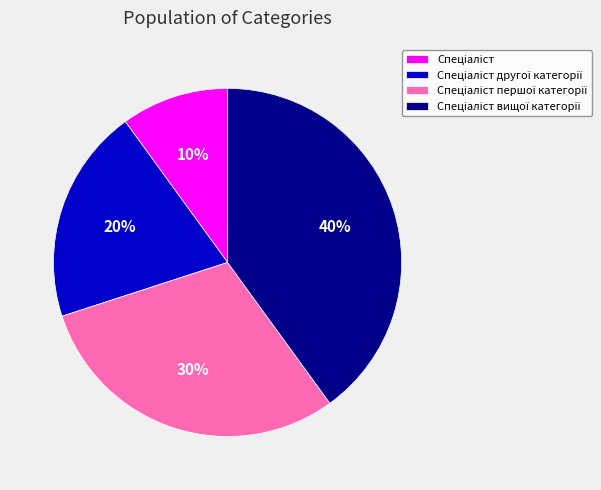

Is there a majority slice in this chart?

No